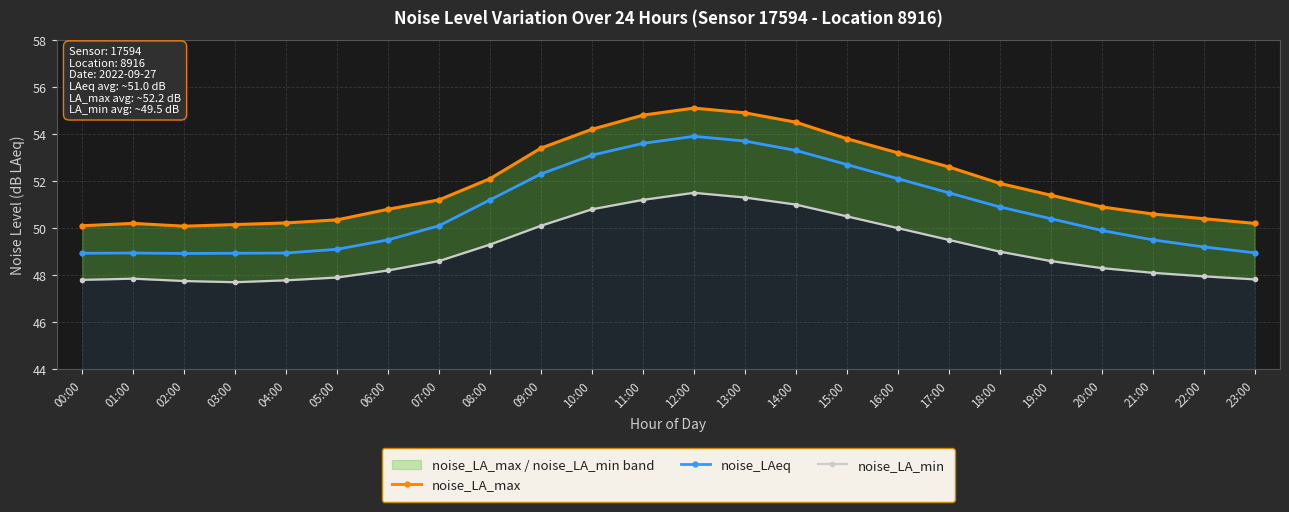

What is the value of the noise_LAeq point at the 21st from the left?

49.9